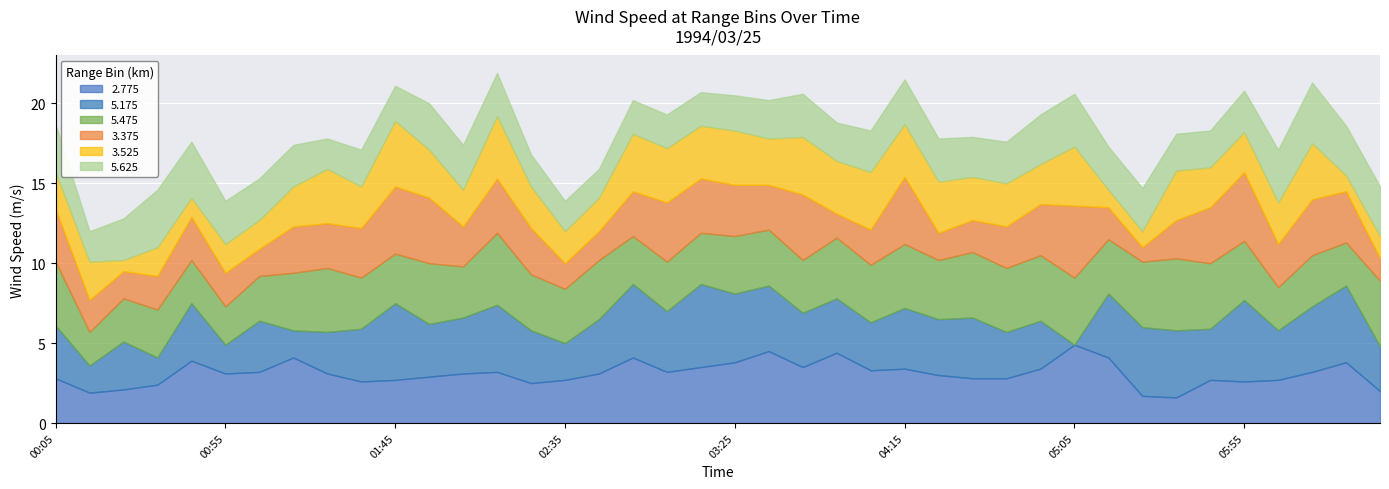

How many times do 3.525 and 5.625 cross each other?

10